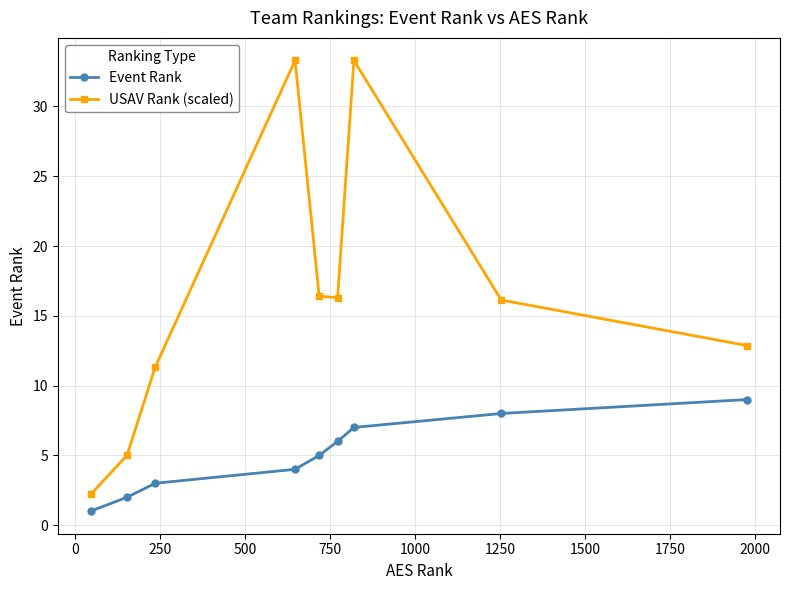

What is the maximum value for Event Rank?

9.0